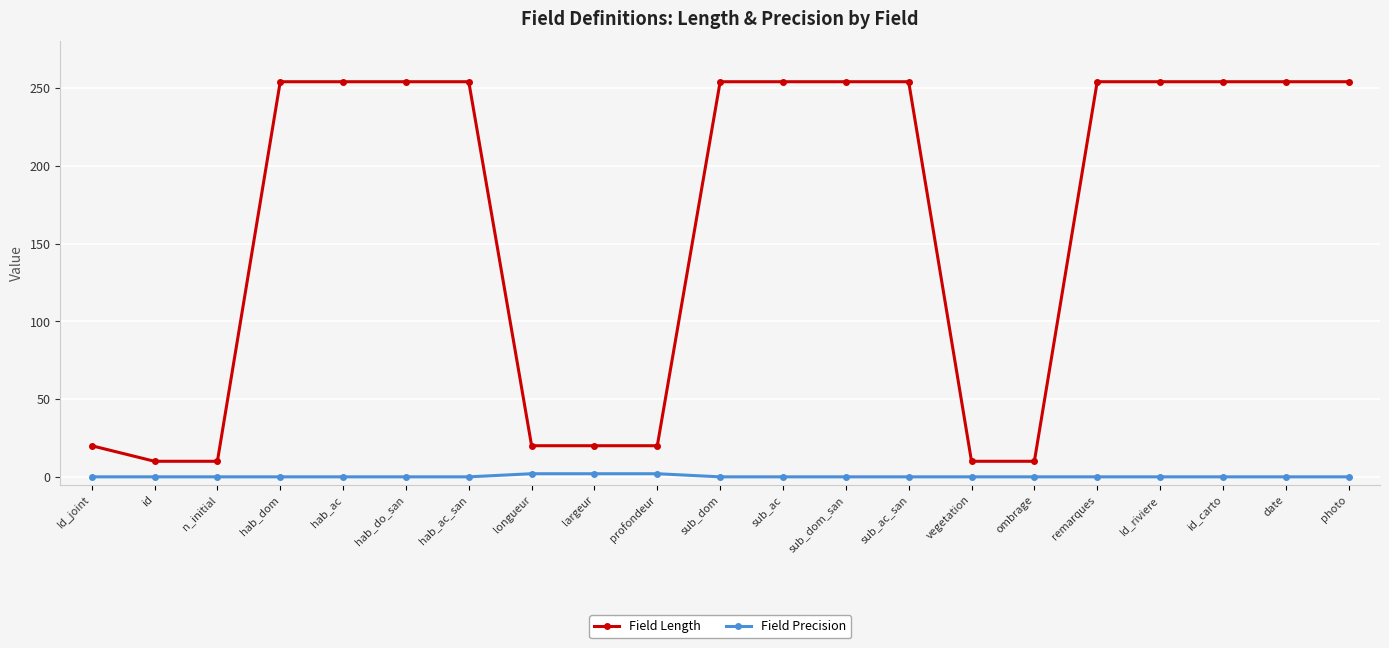

Rank the series by their maximum value, from highest to lowest.

Field Length, Field Precision